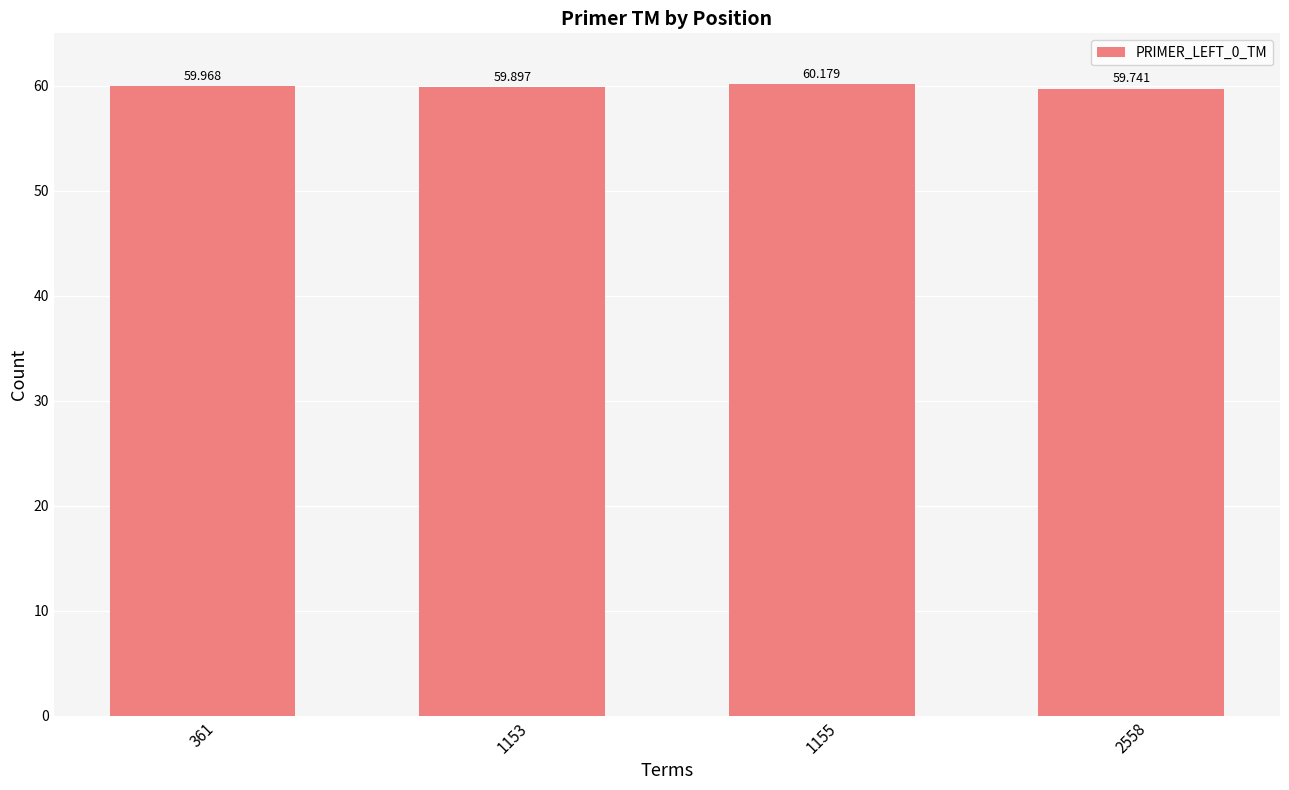

What is the smallest value displayed?

59.7